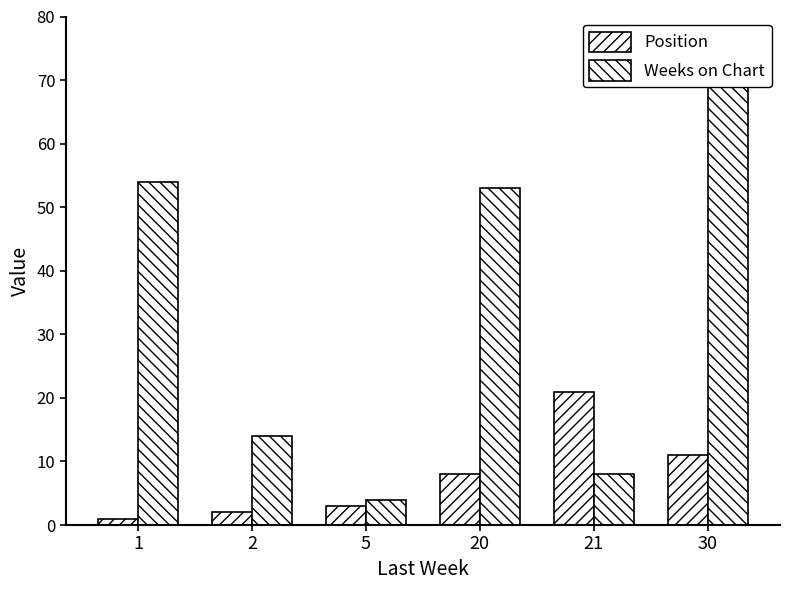

The value of Position at 30 is 3. True or false?

False